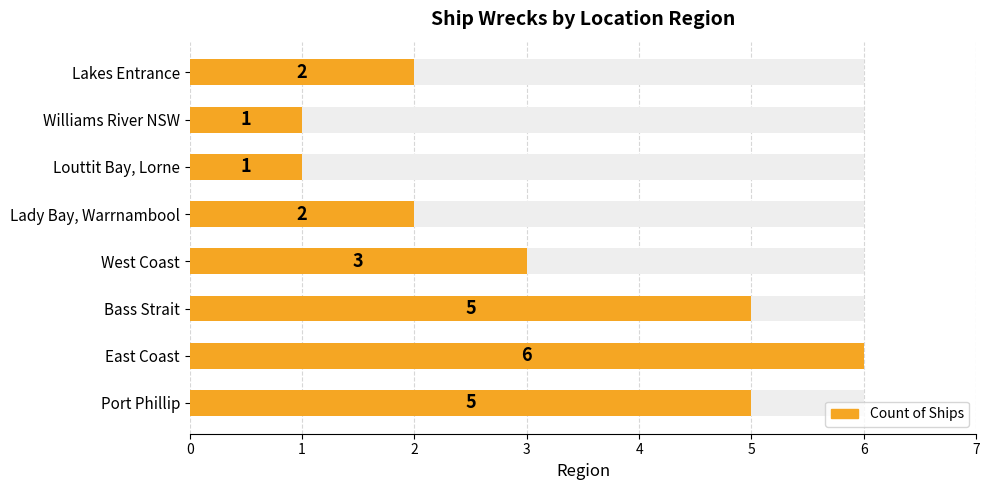

Reading left to right, list all the values displayed in this chart.

5	6	5	3	2	1	1	2